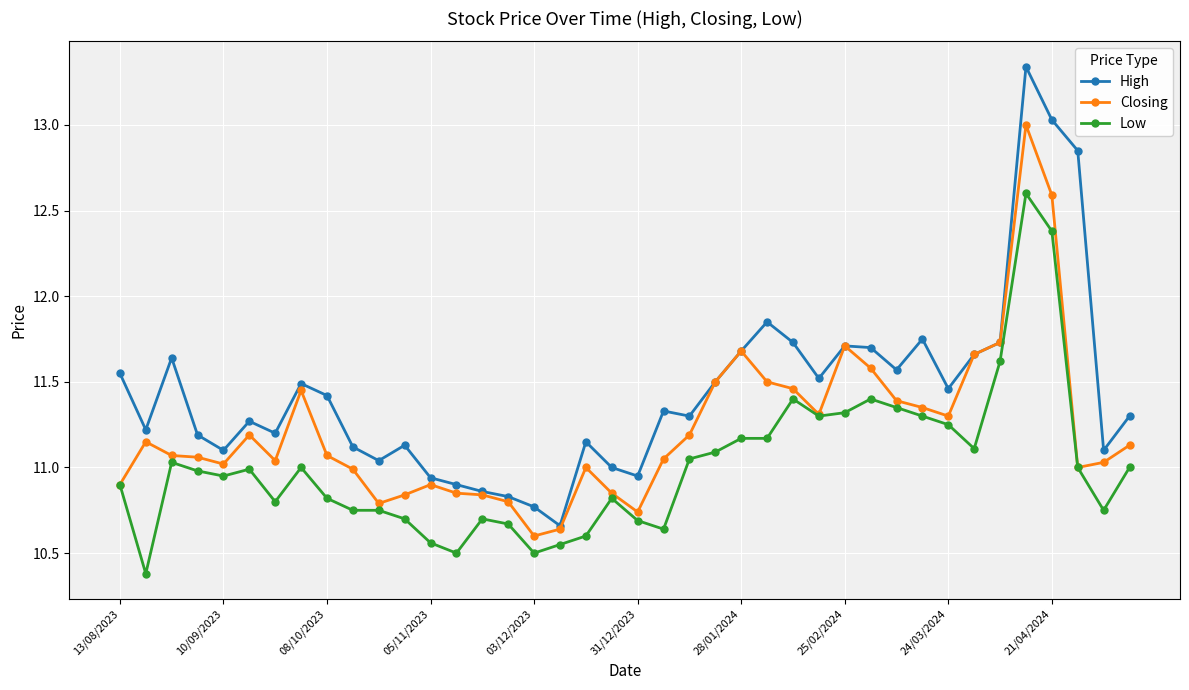

True or false: Low and High cross at least once.

False